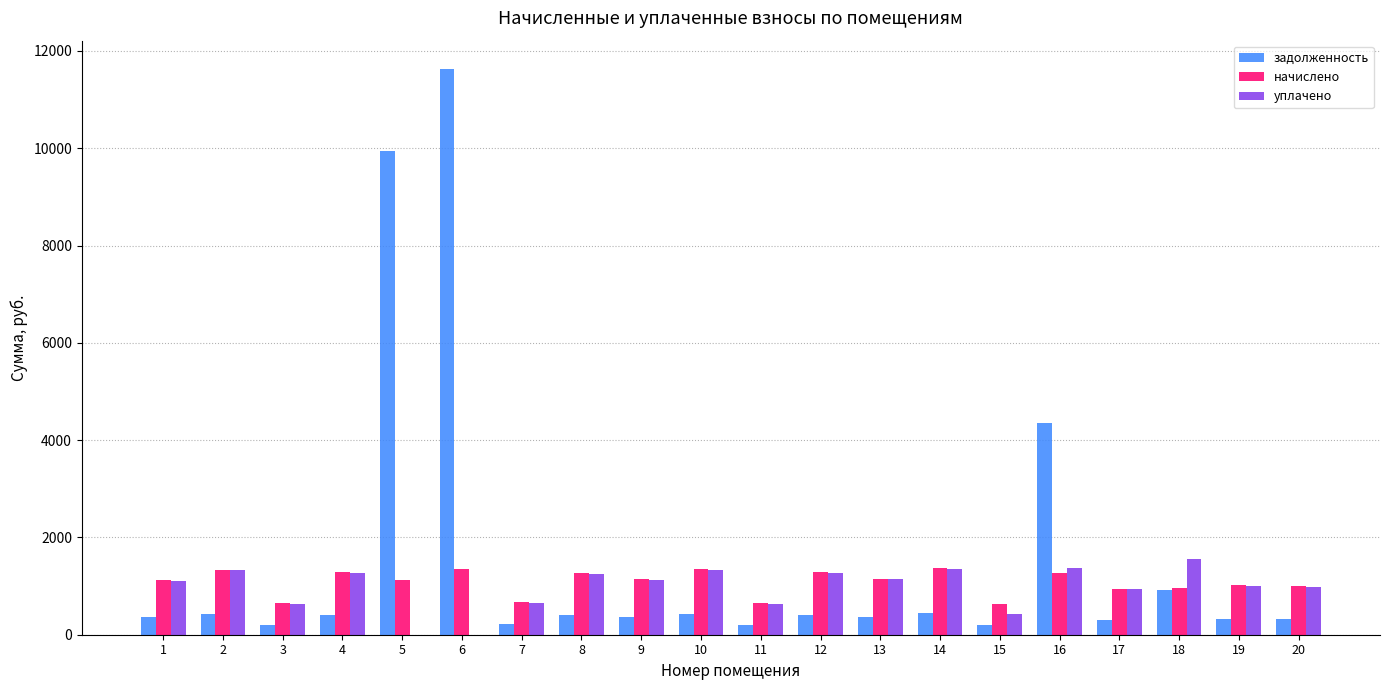

Between 14 and 16, which series saw the biggest shift?

задолженность